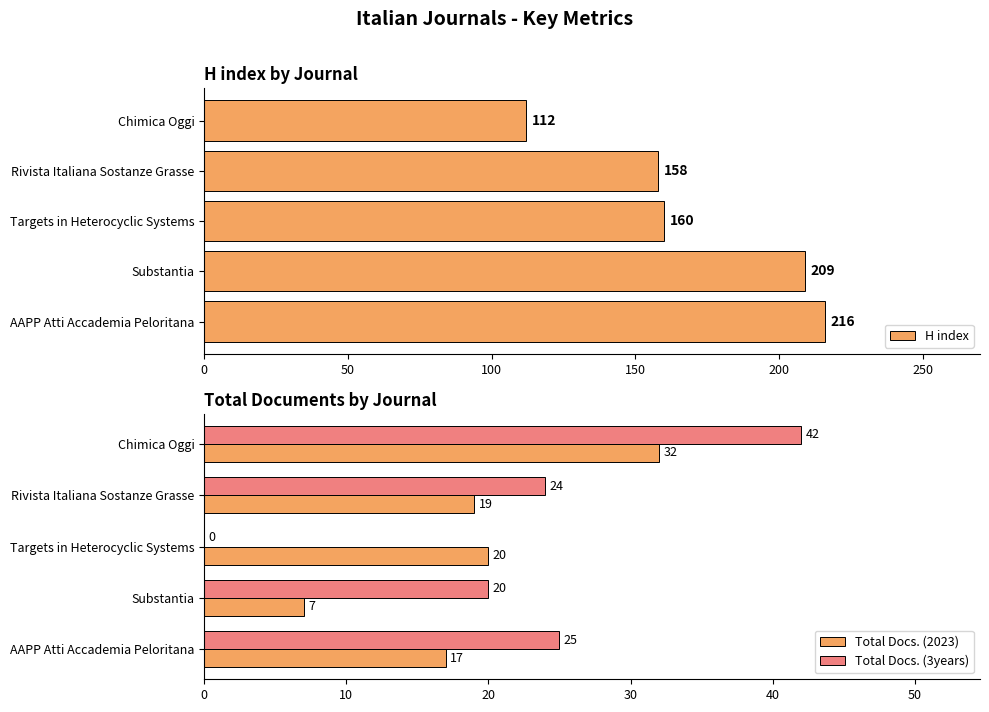

At which label does Total Docs. (2023) reach its peak?

Chimica Oggi